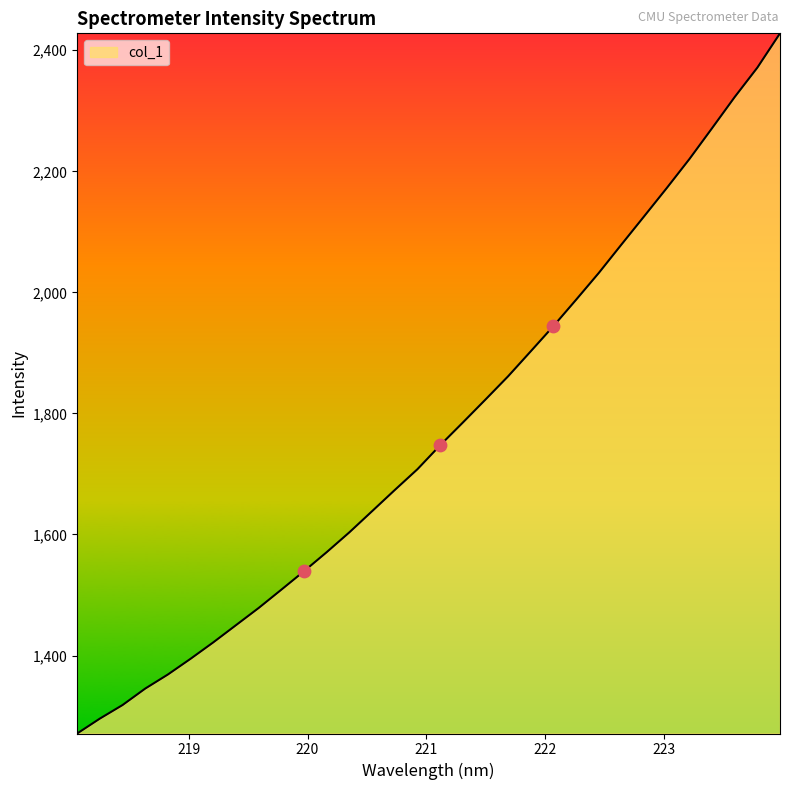

What is the minimum value shown in the chart?

1271.2